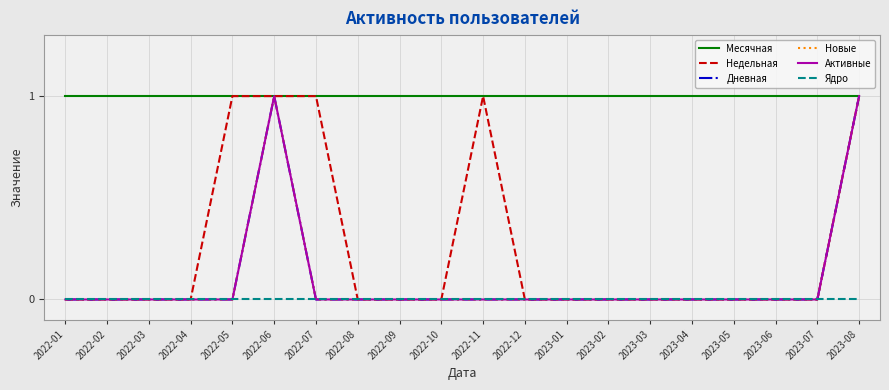

Which category has the highest value in the Недельная series?

2022-05